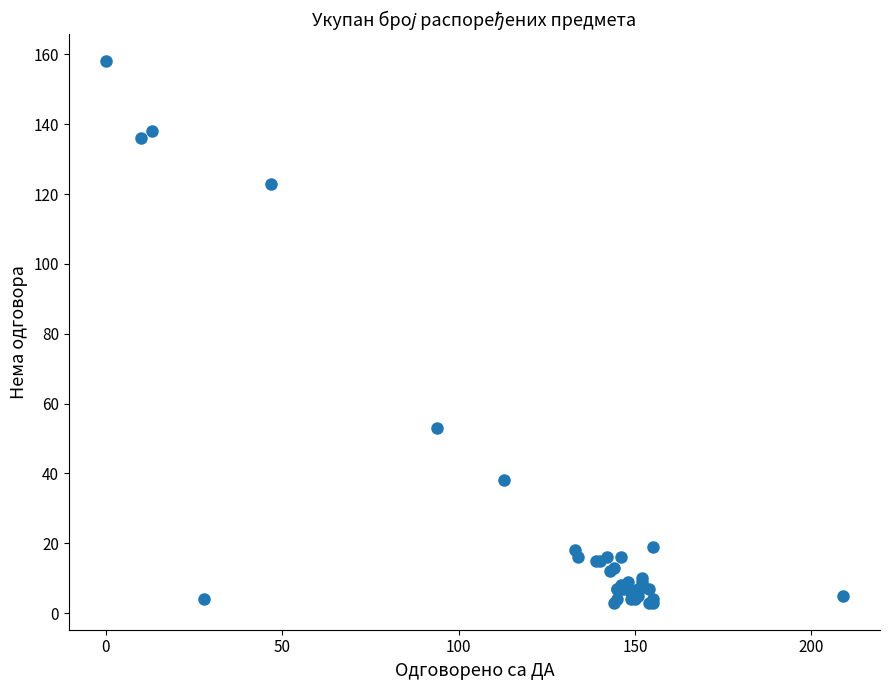

What Y value in the scatter plot is closest to 80?

53